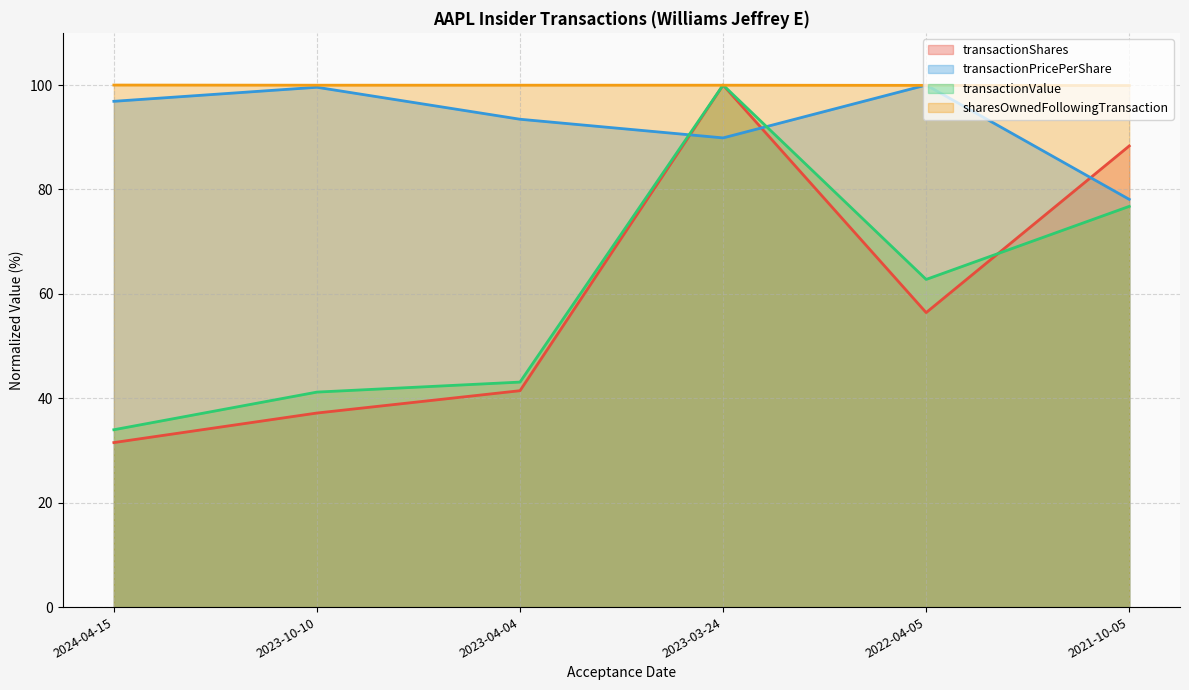

Between 2021-10-05 and 2022-04-05, which is larger?

2021-10-05